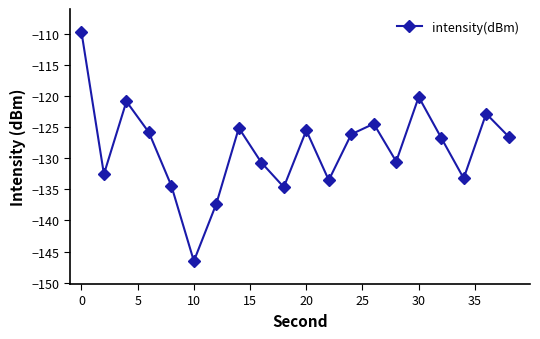

What is the maximum value shown in the chart?

-109.7